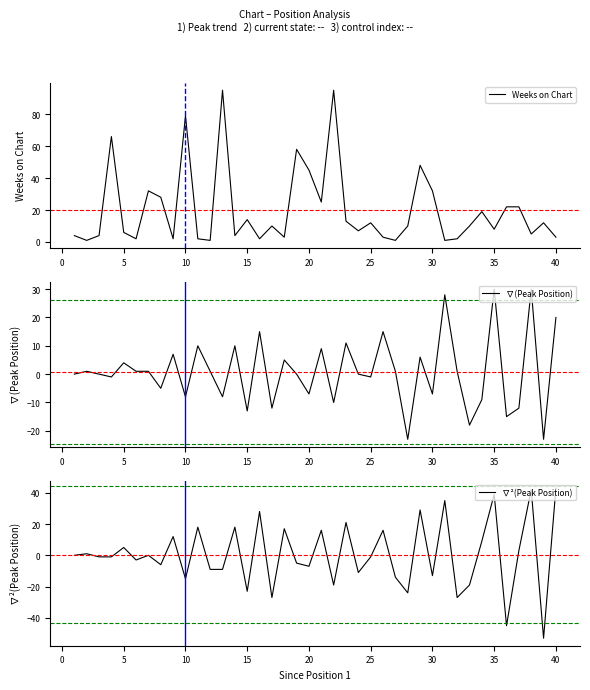

Reading left to right, transcribe all the data shown in this chart.

Weeks on Chart: 4	1	4	66	6	2	32	28	2	79	2	1	95	4	14	2	10	3	58	45	25	95	13	7	12	3	1	10	48	32	1	2	10	19	8	22	22	5	12	3
∇(Peak Position): 0	1	0	-1	4	1	1	-5	7	-8	10	1	-8	10	-13	15	-12	5	0	-7	9	-10	11	0	-1	15	1	-23	6	-7	28	1	-18	-9	30	-15	-12	30	-23	20
∇²(Peak Position): 0	1	-1	-1	5	-3	0	-6	12	-15	18	-9	-9	18	-23	28	-27	17	-5	-7	16	-19	21	-11	-1	16	-14	-24	29	-13	35	-27	-19	9	39	-45	3	42	-53	43